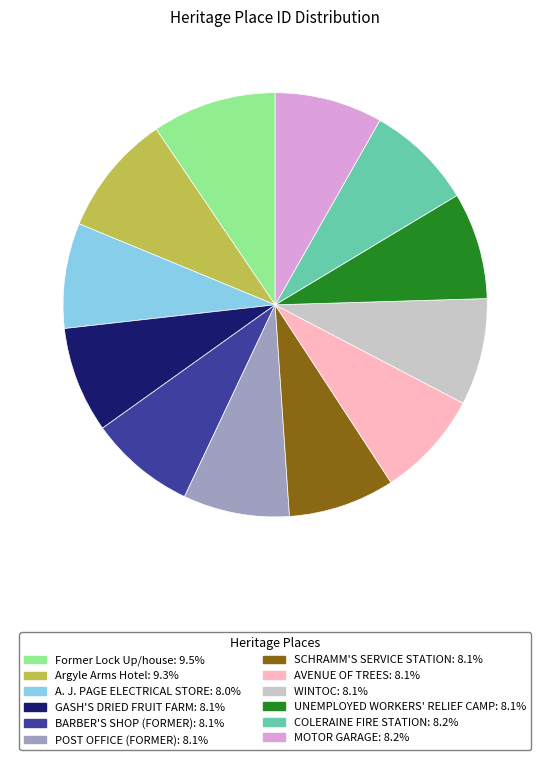

Does MOTOR GARAGE represent more than half of the total?

No